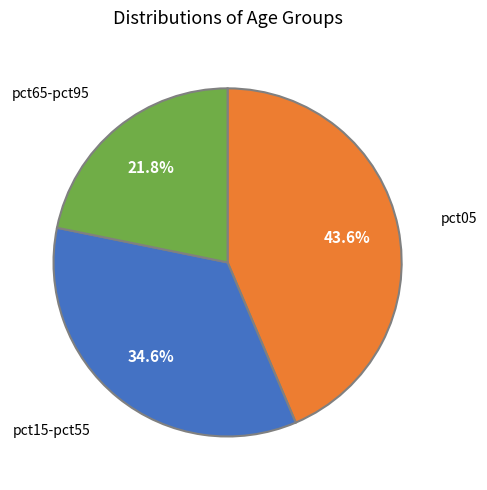

Does any single category account for the majority?

No